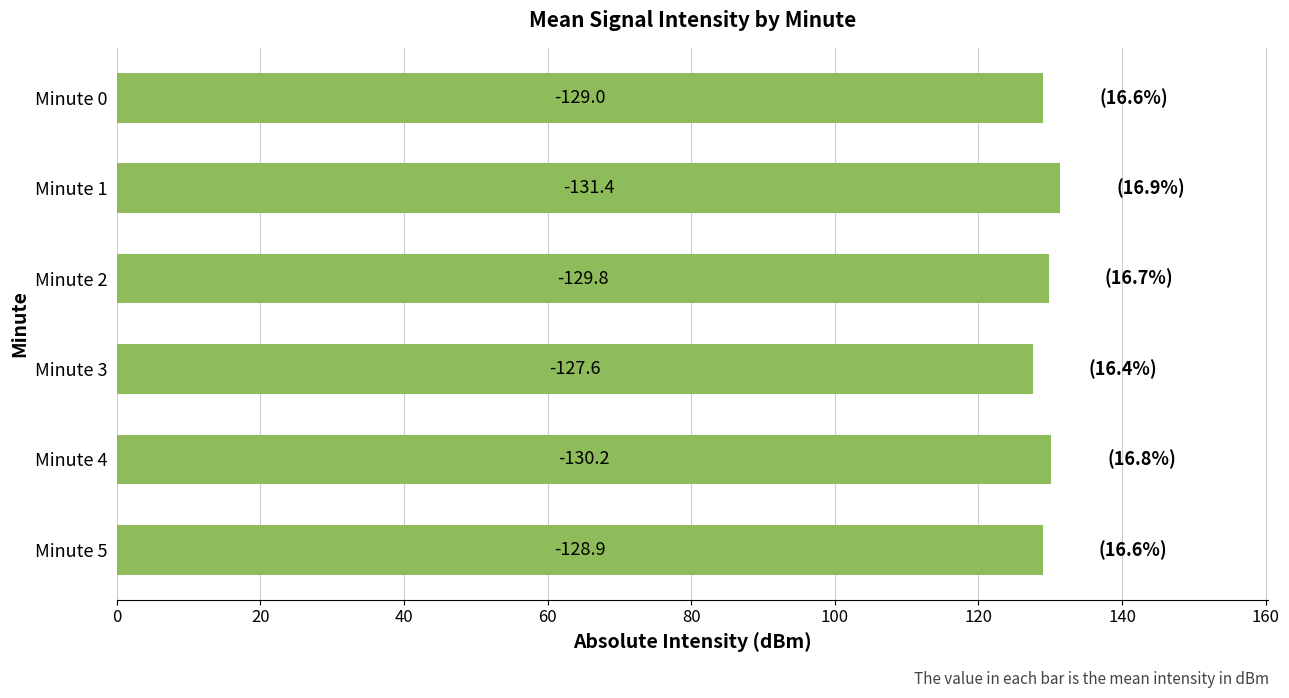

Are the bars horizontal?

Yes